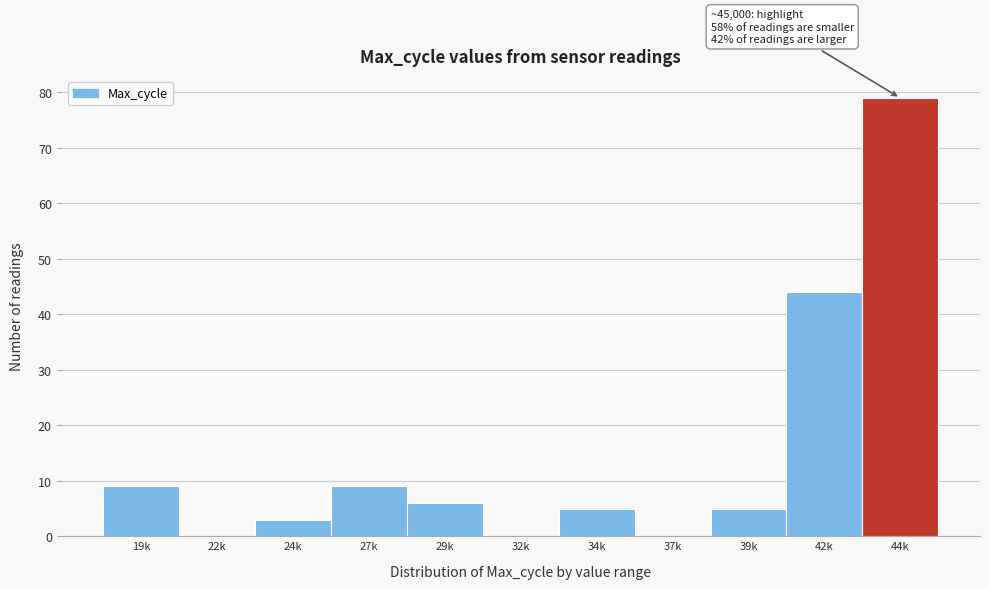

Reading left to right, what are all the values shown in this chart?

19k=9	22k=0	24k=3	27k=9	29k=6	32k=0	34k=5	37k=0	39k=5	42k=44	44k=79